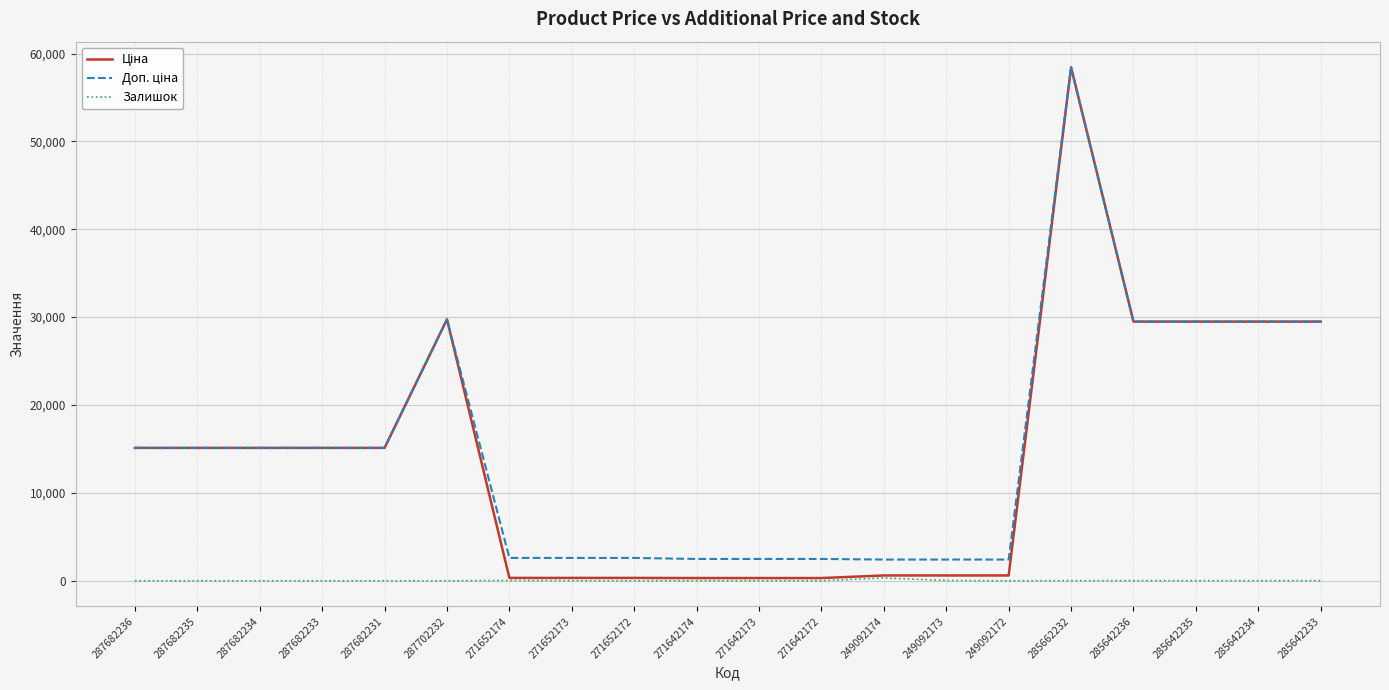

At how many categories does at least one series exceed 57574?

1